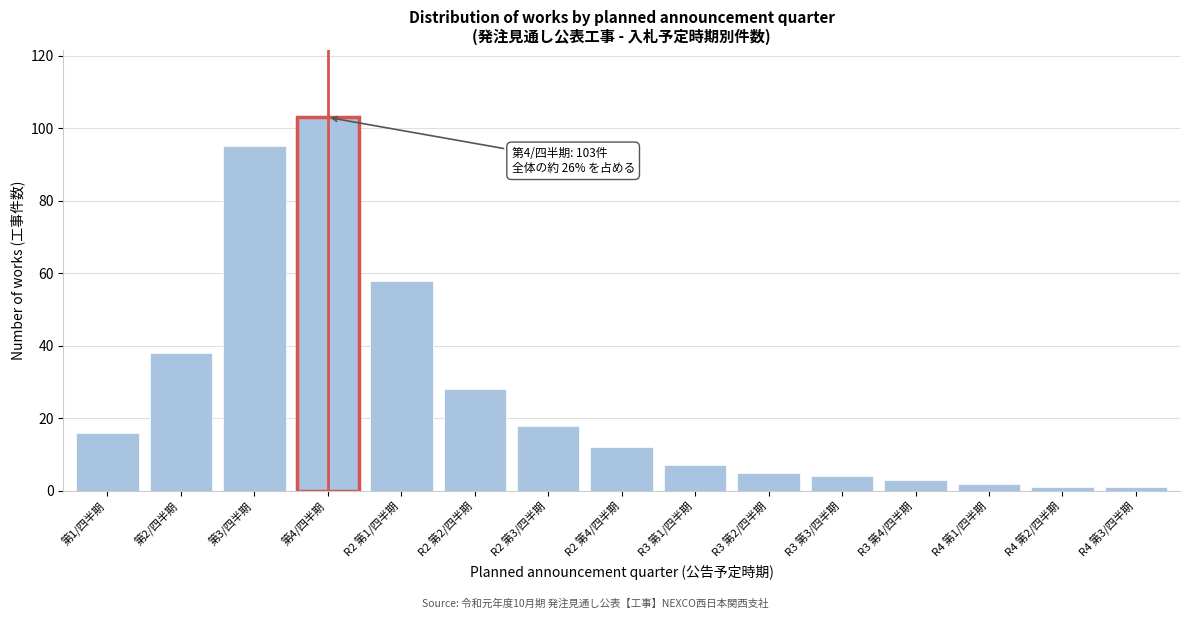

Reading left to right, list all the values displayed in this chart.

16	38	95	103	58	28	18	12	7	5	4	3	2	1	1